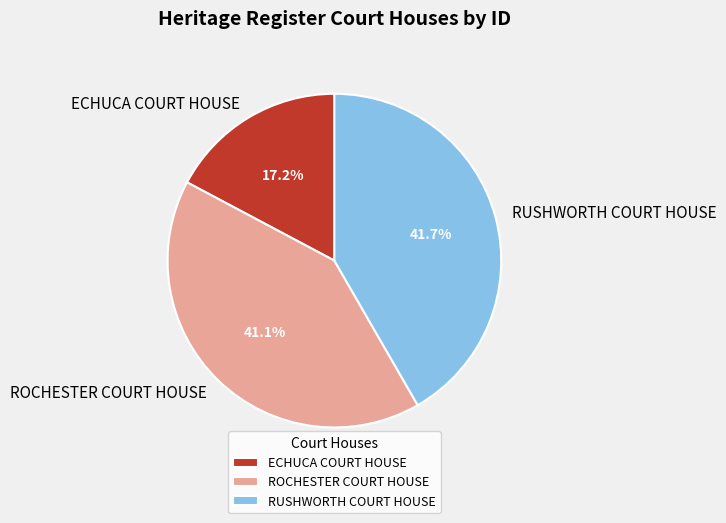

Rank the categories by value from highest to lowest.

RUSHWORTH COURT HOUSE, ROCHESTER COURT HOUSE, ECHUCA COURT HOUSE